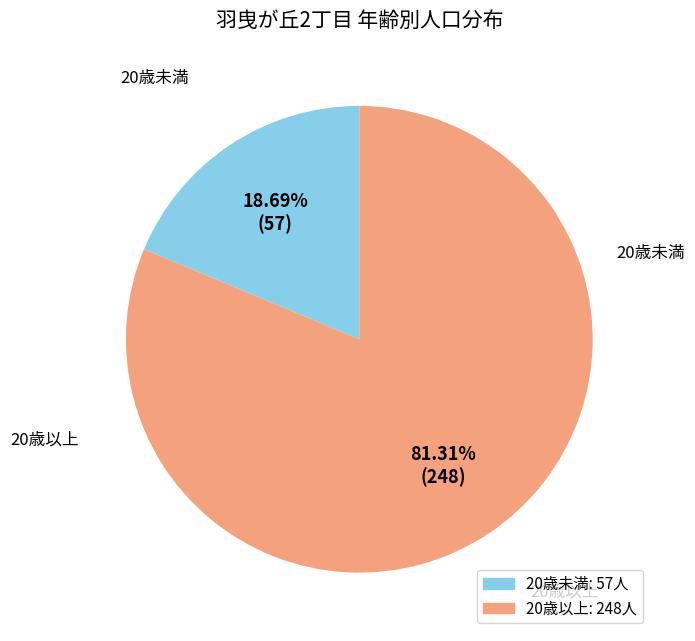

What percentage is the 20歳未満 slice, to the nearest percent?

19%